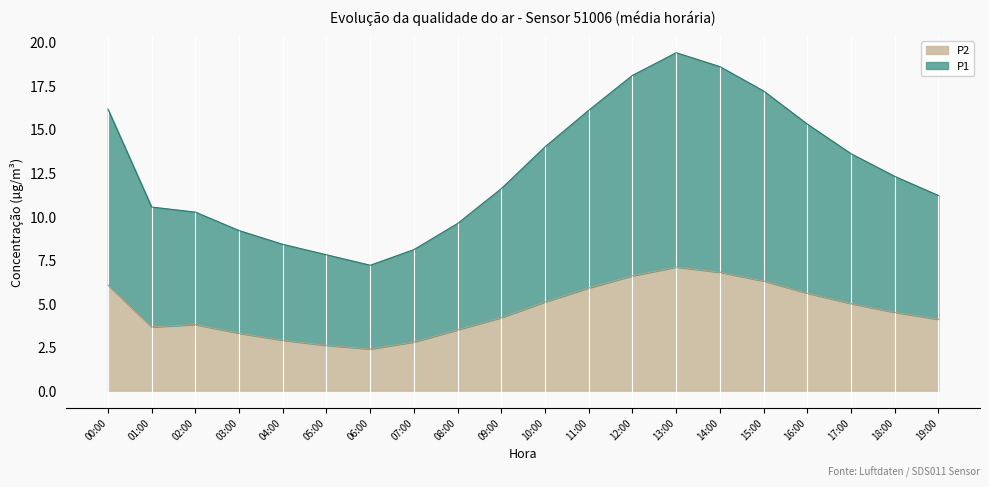

Between 09:00 and 10:00, which series saw the biggest shift?

P1